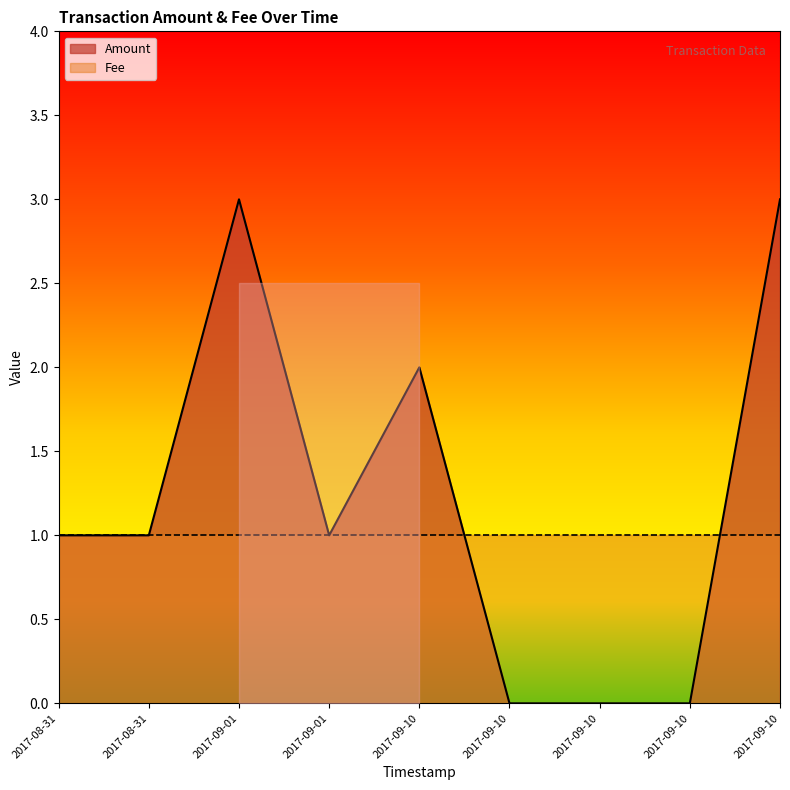

Reading left to right, what are all the values shown in this chart?

1	1	3	1	2	0	0	0	3